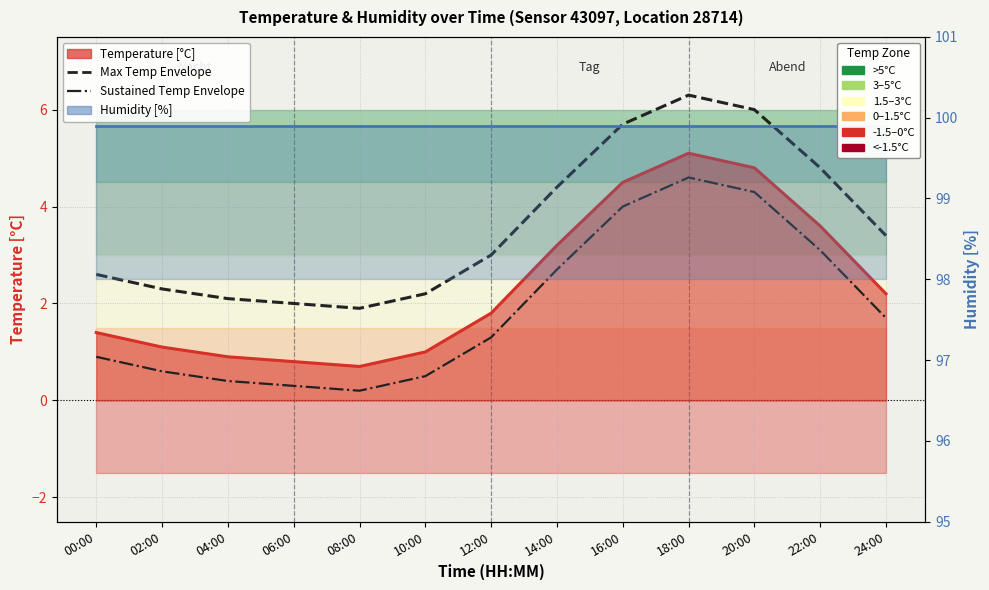

Where is temperature_line nearest to the value 2?

12:00